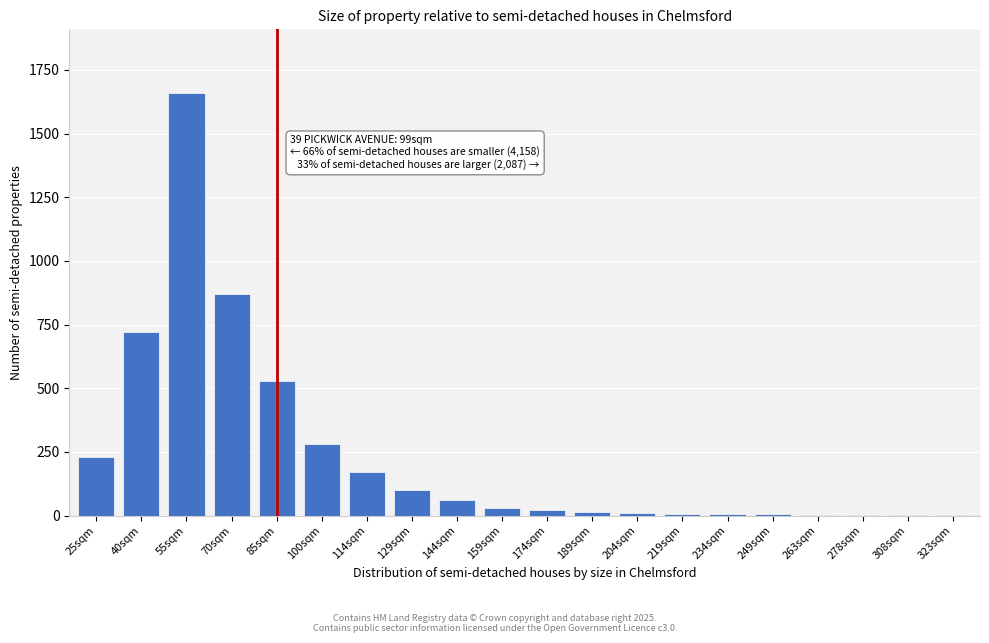

What is the sum of all values?

4724